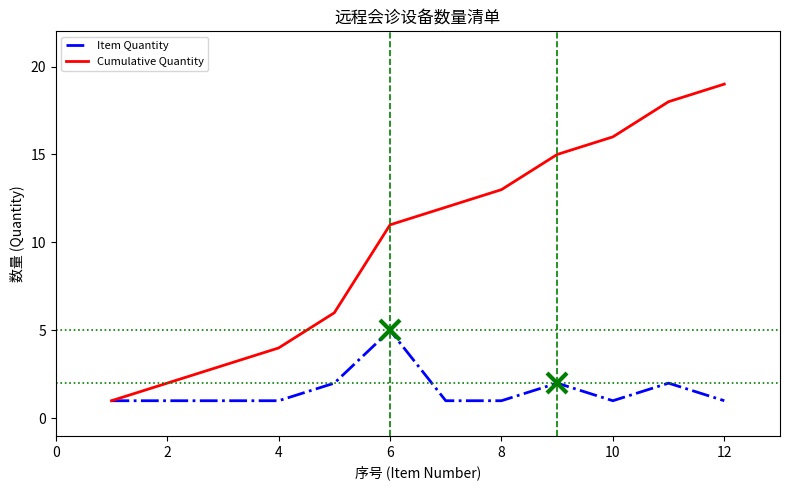

Rank the series by their maximum value, from lowest to highest.

Item Quantity, Cumulative Quantity